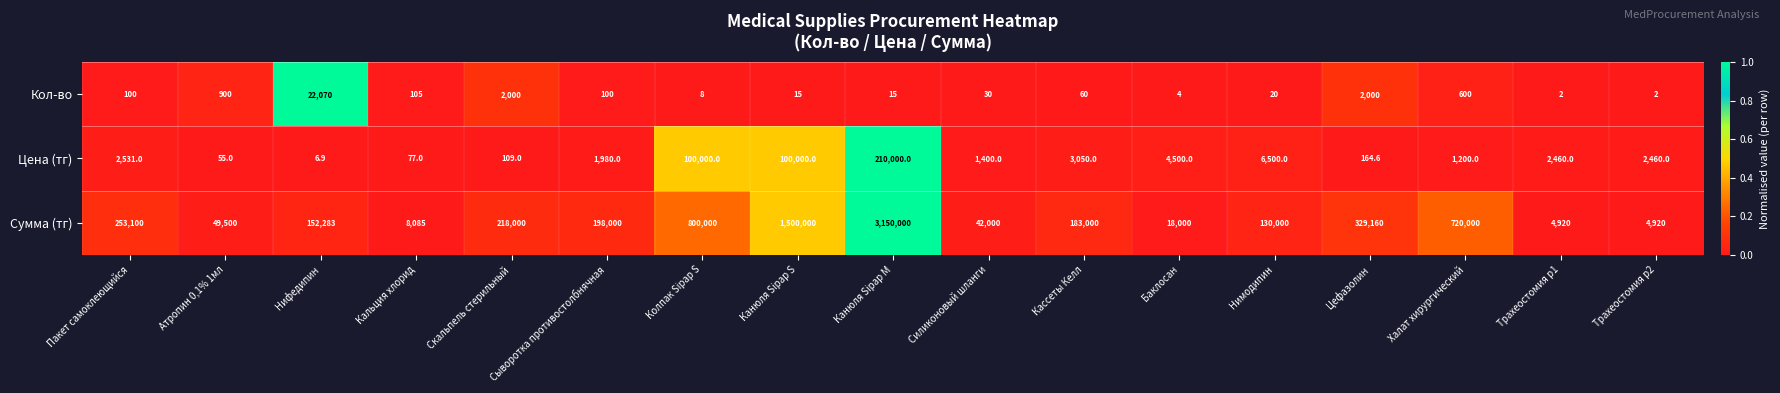

What is the average value of the Цена (тг) series?

25676.1